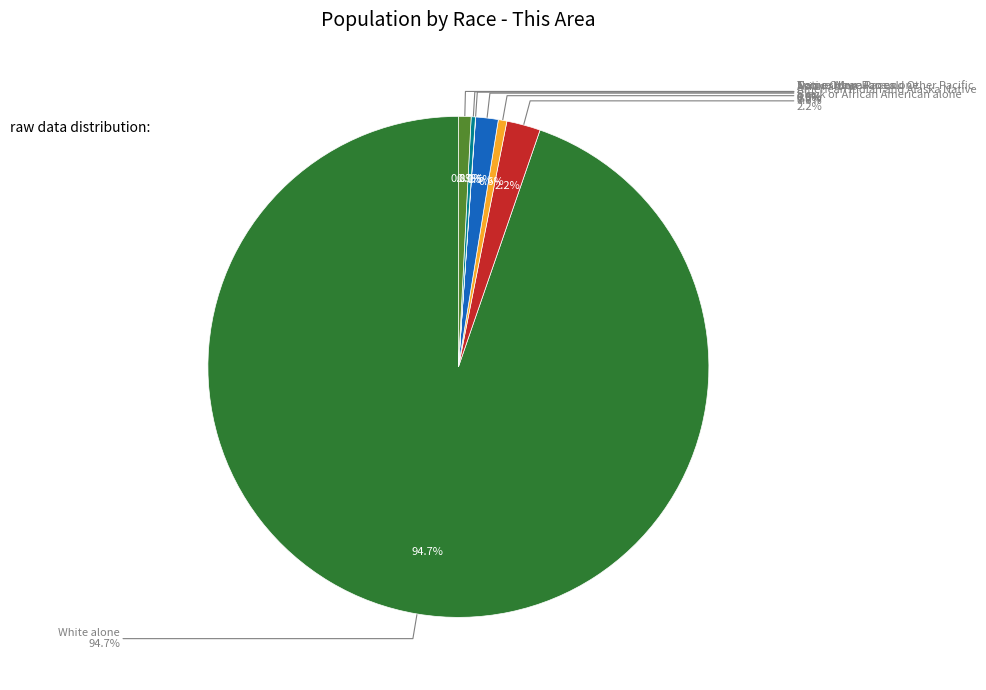

To the nearest percent, what is the difference between the largest and smallest slice percentages?

95%